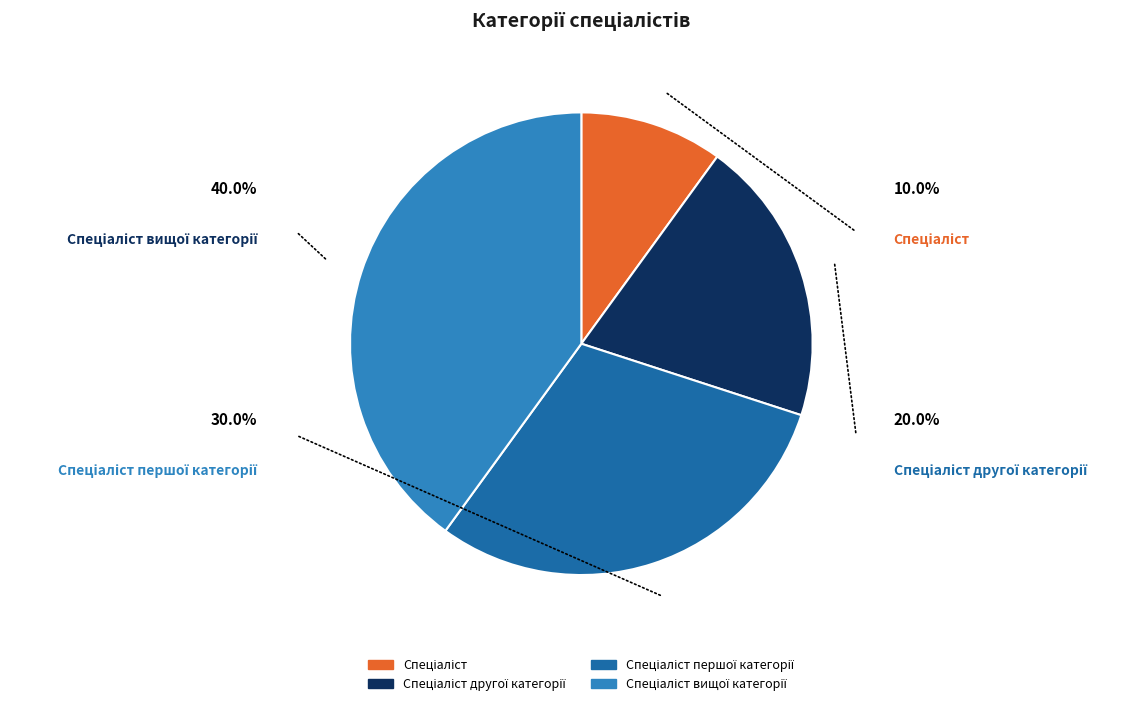

Is there a majority slice in this chart?

No